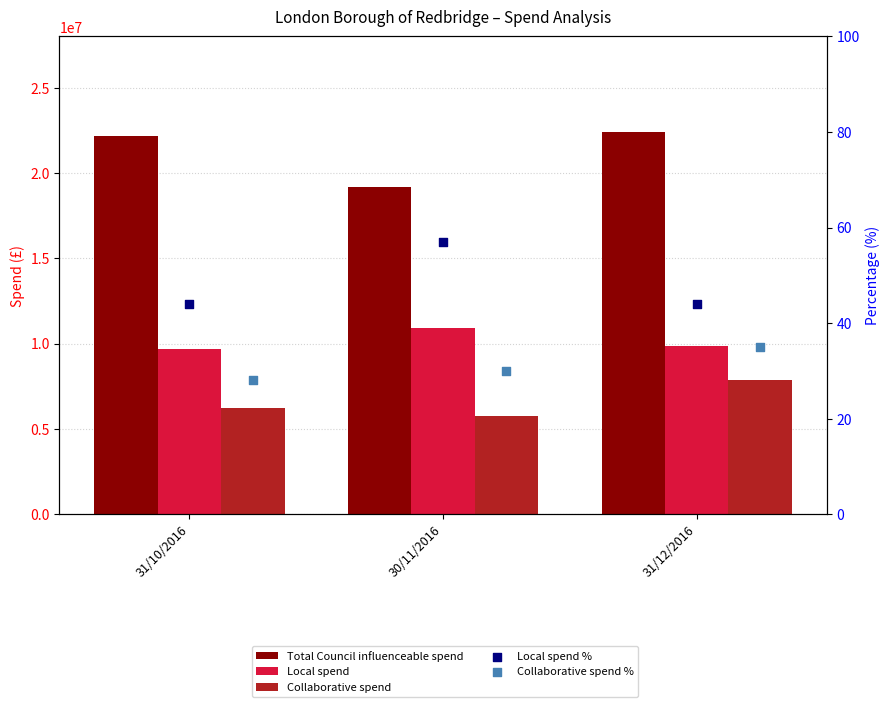

Is the value of Collaborative spend at 31/12/2016 greater than the value of Collaborative spend % at 31/10/2016?

Yes